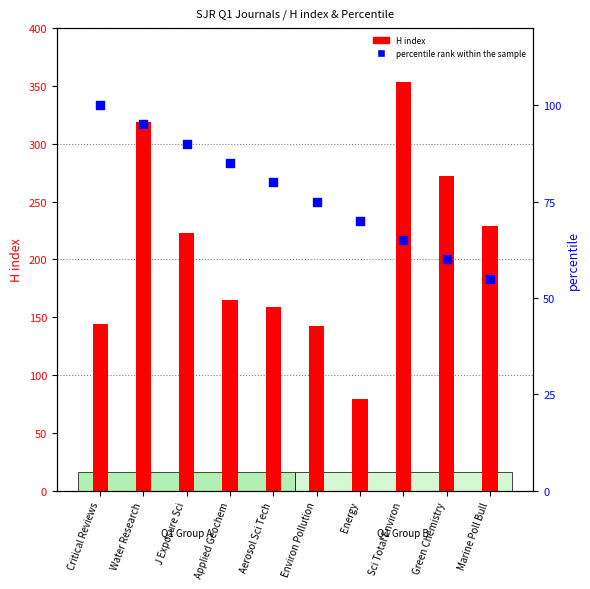

Which series contains the highest Y value?

H index